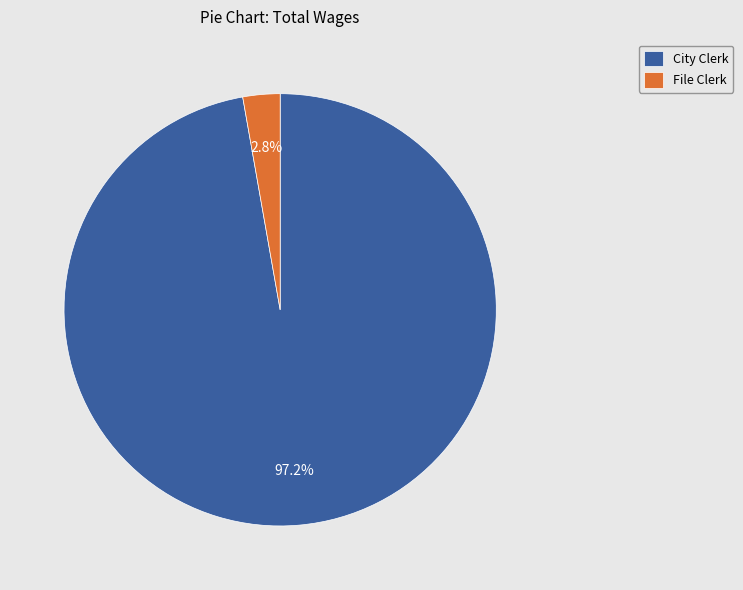

The City Clerk slice represents 97% of the pie. True or false?

True